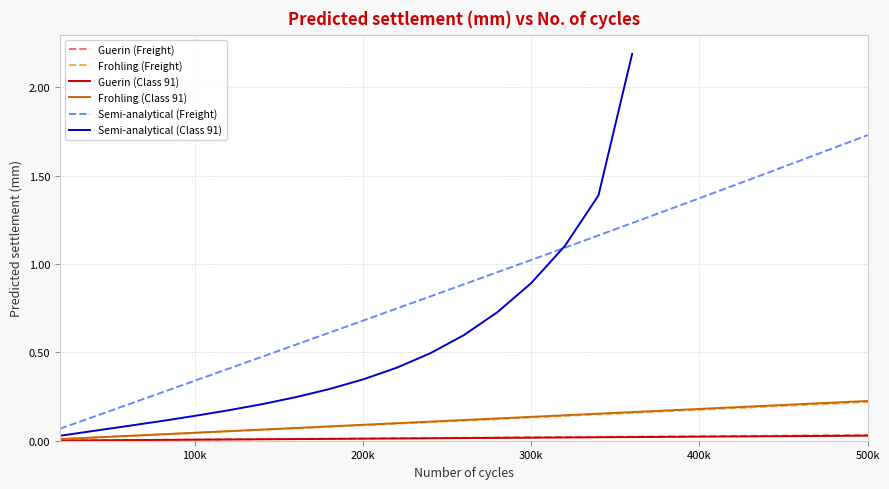

True or false: Semi-analytical (Freight) and Guerin (Class 91) cross at least once.

False